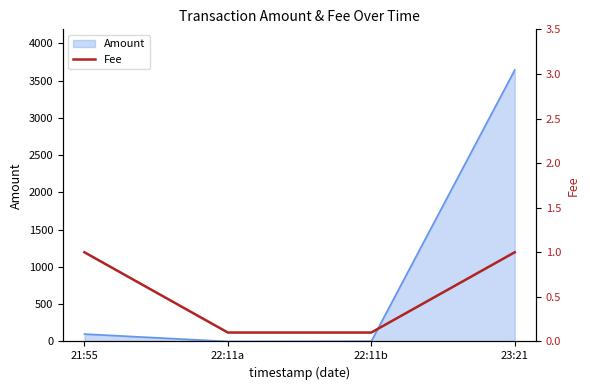

How many interior local valleys does the Amount series have?

1